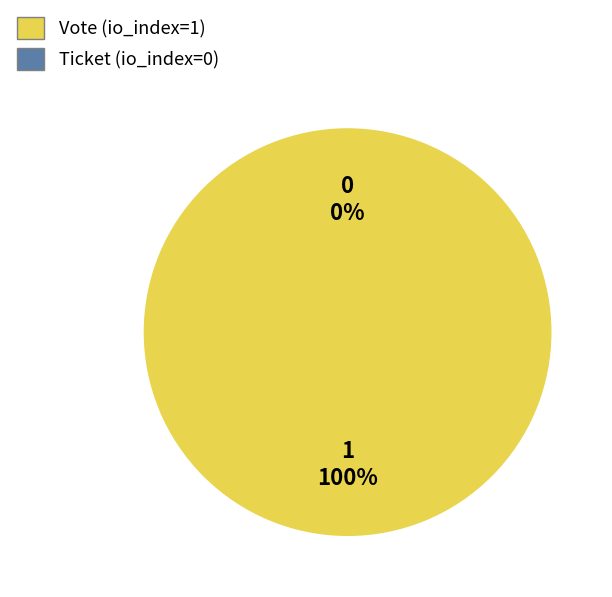

To the nearest percent, what percentage of the pie is Vote (io_index=1)?

100%